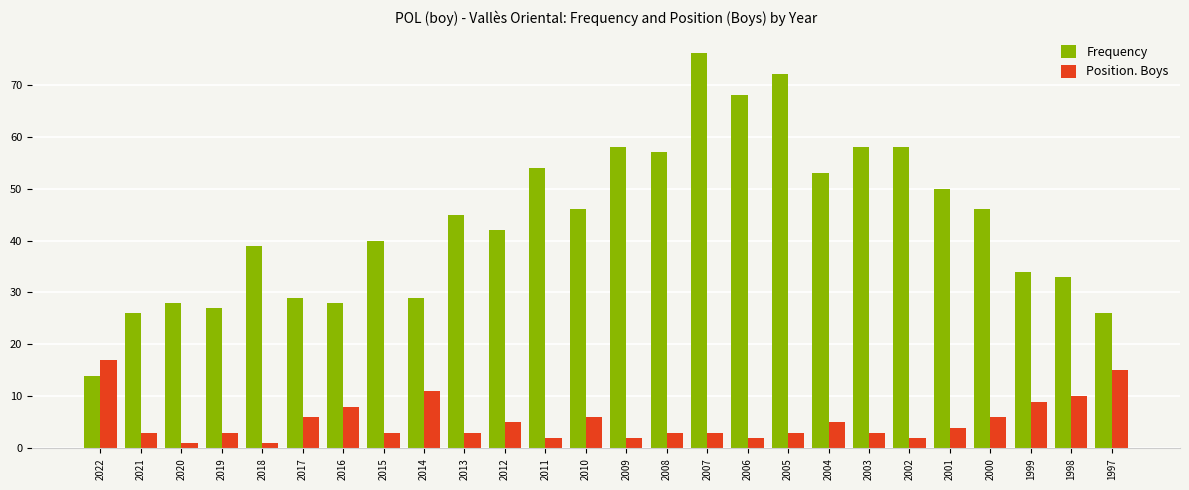

Where is Position. Boys nearest to the value 9?

1999